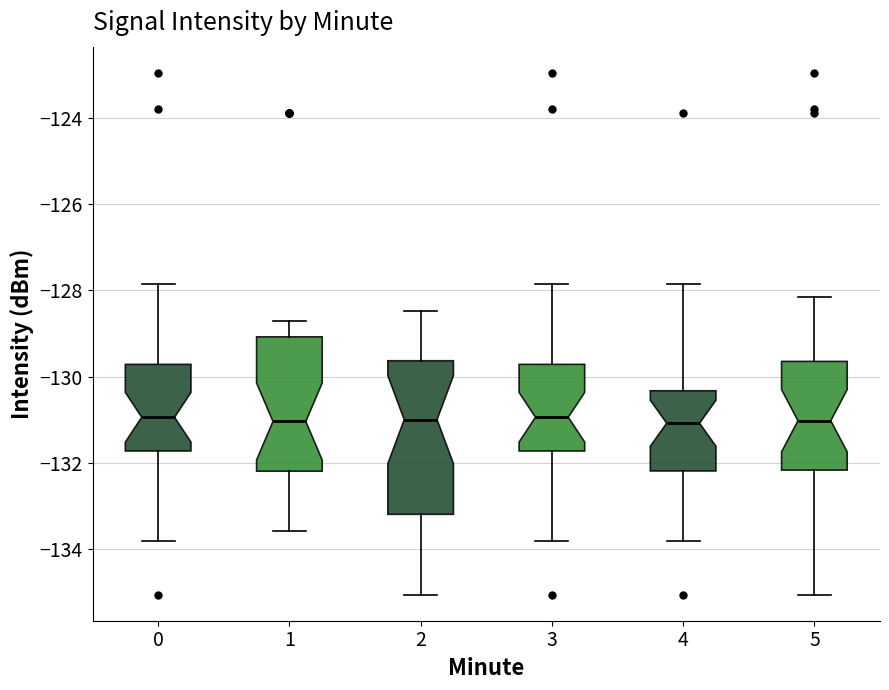

Which box is the tallest, from its lower edge to its upper edge?

2